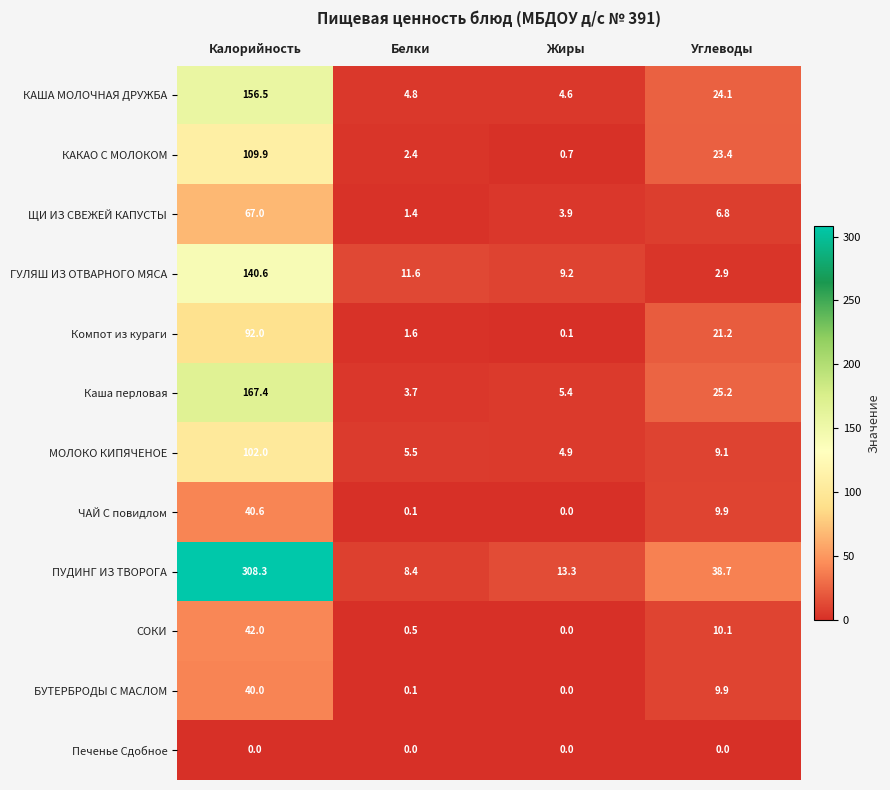

Which series has the largest range (max minus min)?

ПУДИНГ ИЗ ТВОРОГА